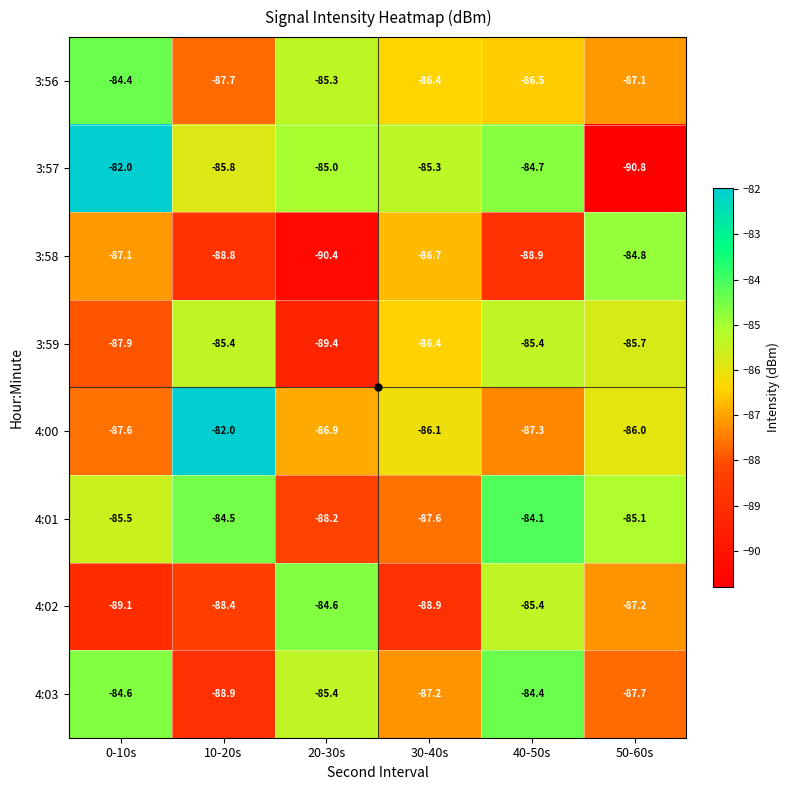

The value of 4:02 at 30-40s is -140.3. True or false?

False